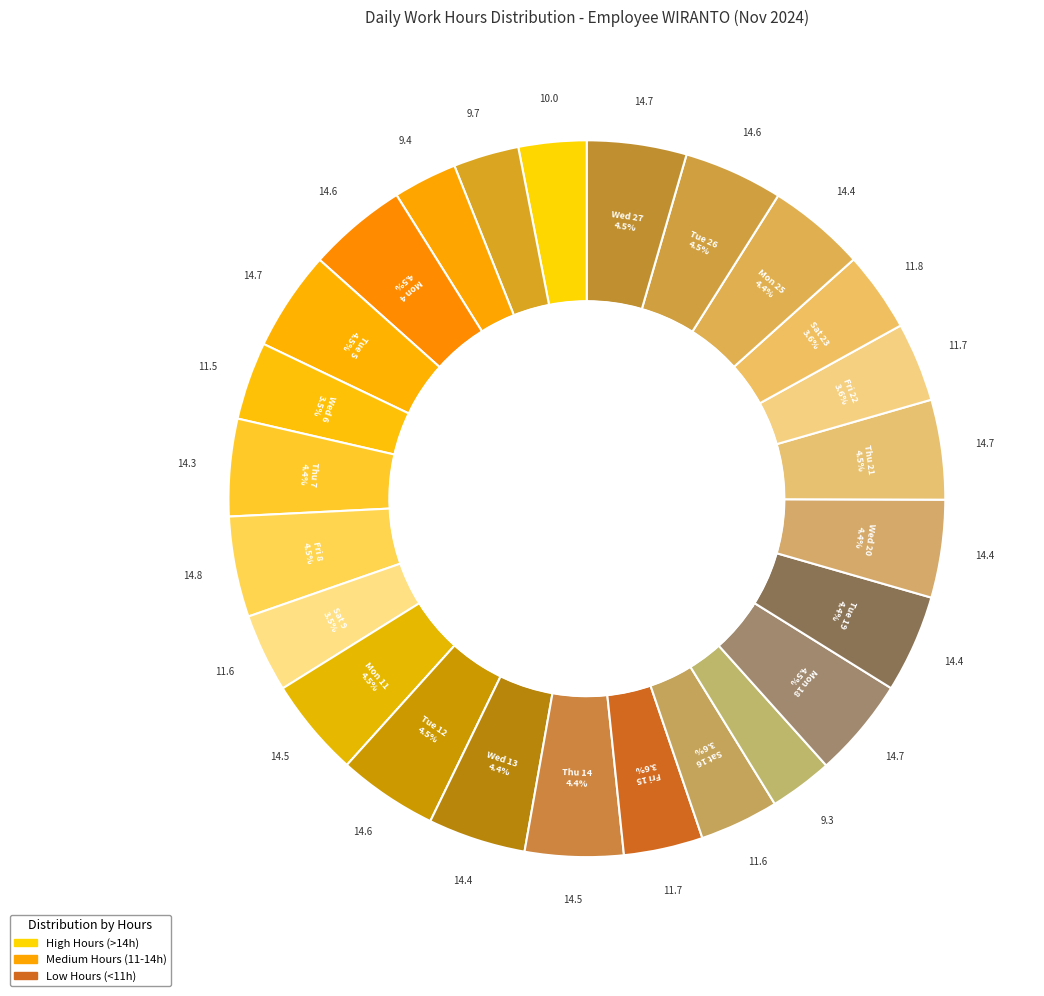

How much of the chart is everything except Sun 3?

97.1%